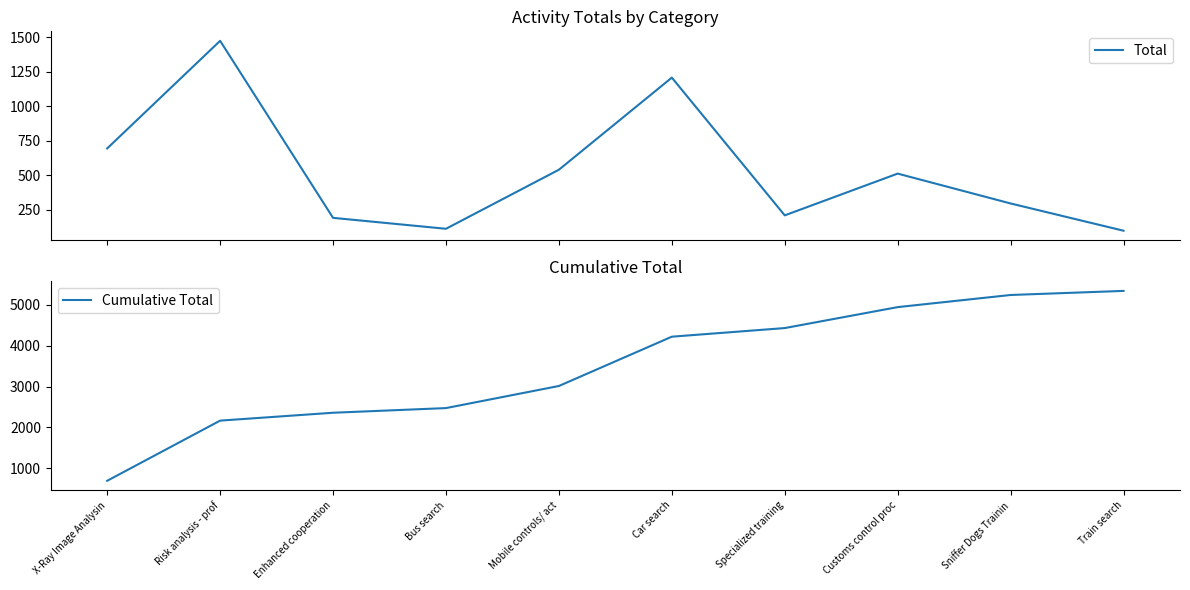

What is the sum of the Cumulative Total values at Sniffer Dogs Trainin and X-Ray Image Analysin?

5939